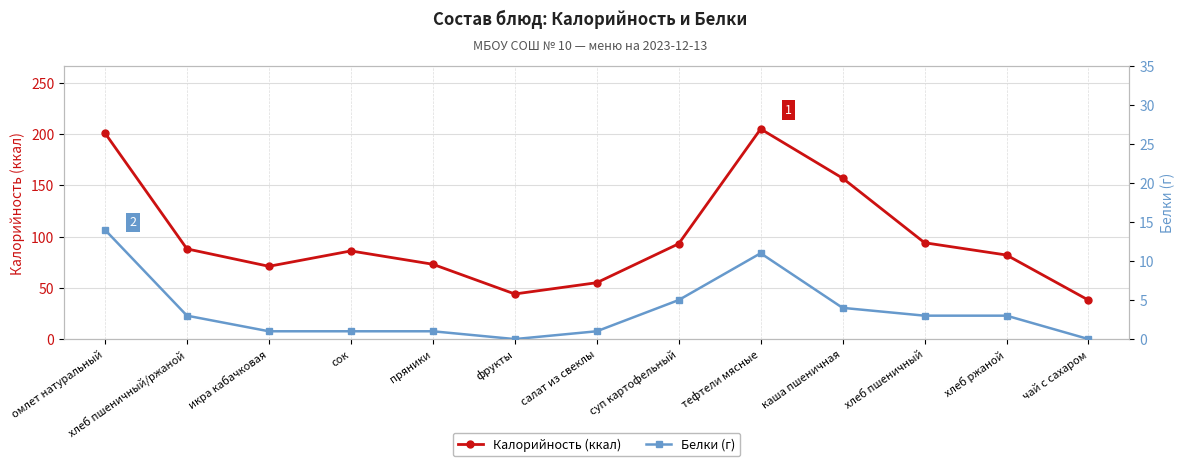

Between хлеб ржаной and икра кабачковая, which is larger?

хлеб ржаной